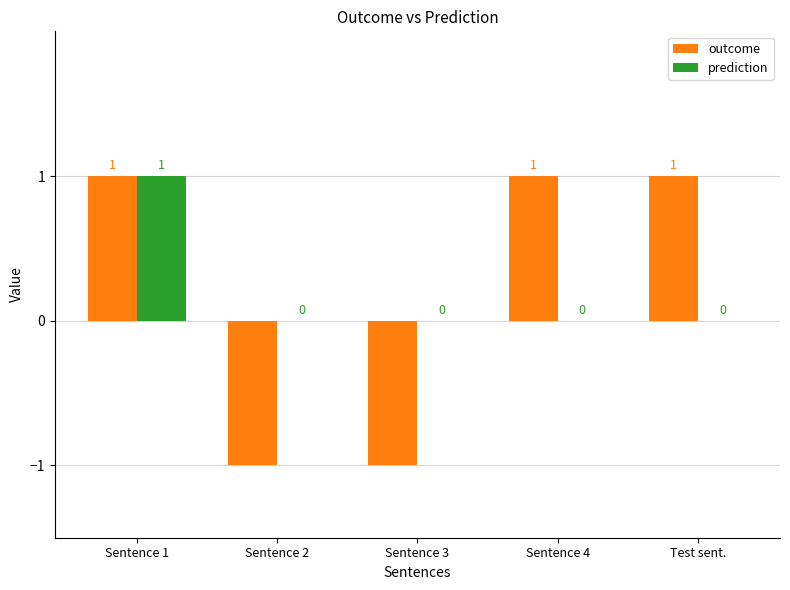

Is it true that outcome equals -1 at Sentence 2?

True